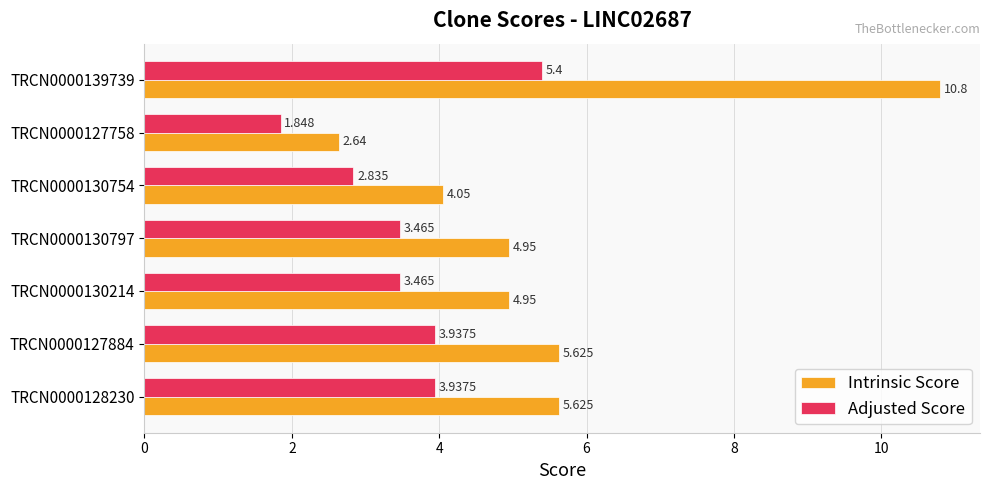

Rank the series by their maximum value, from highest to lowest.

Intrinsic Score, Adjusted Score